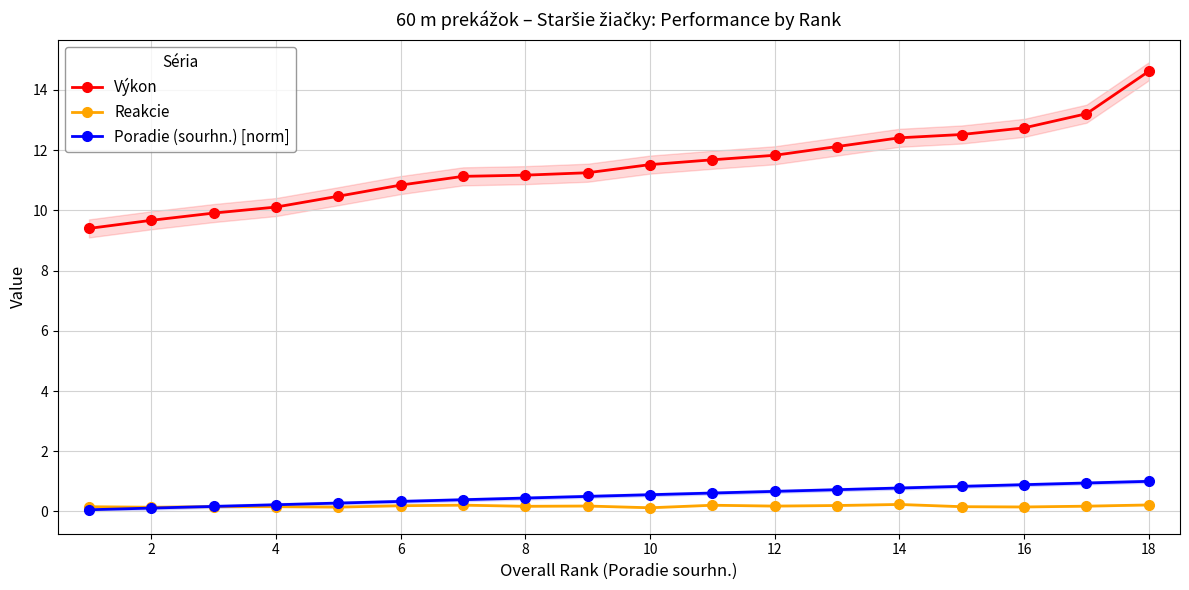

How many series are shown in this chart?

3